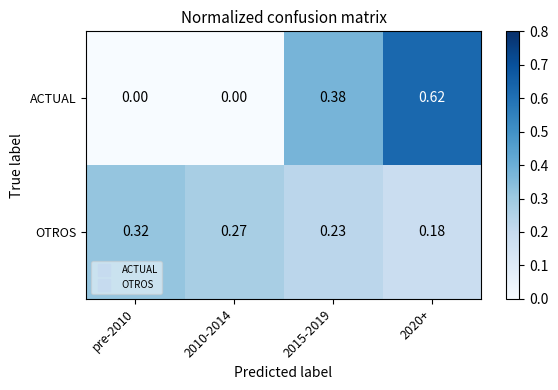

List the series in order of their peak value, lowest first.

OTROS, ACTUAL